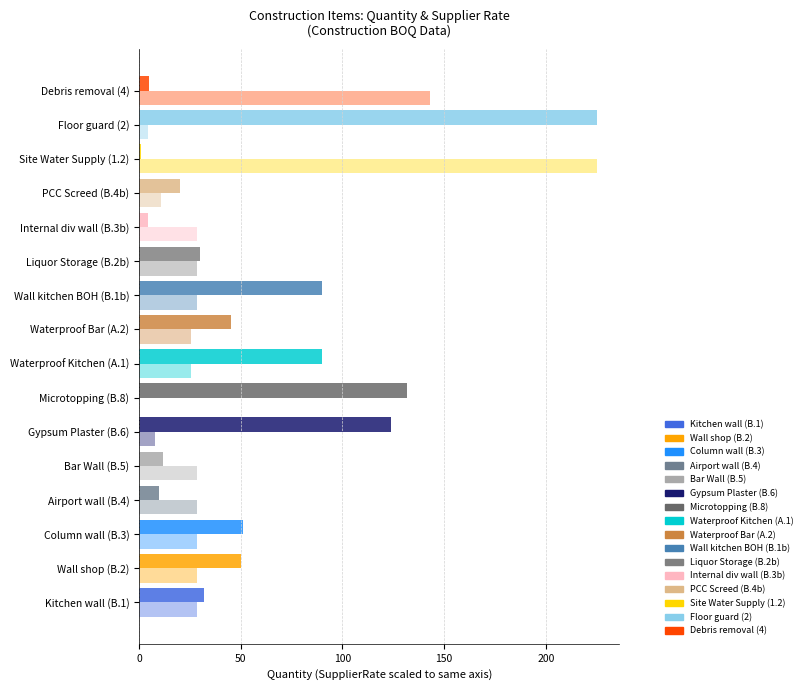

How many categories are shown in the chart?

16